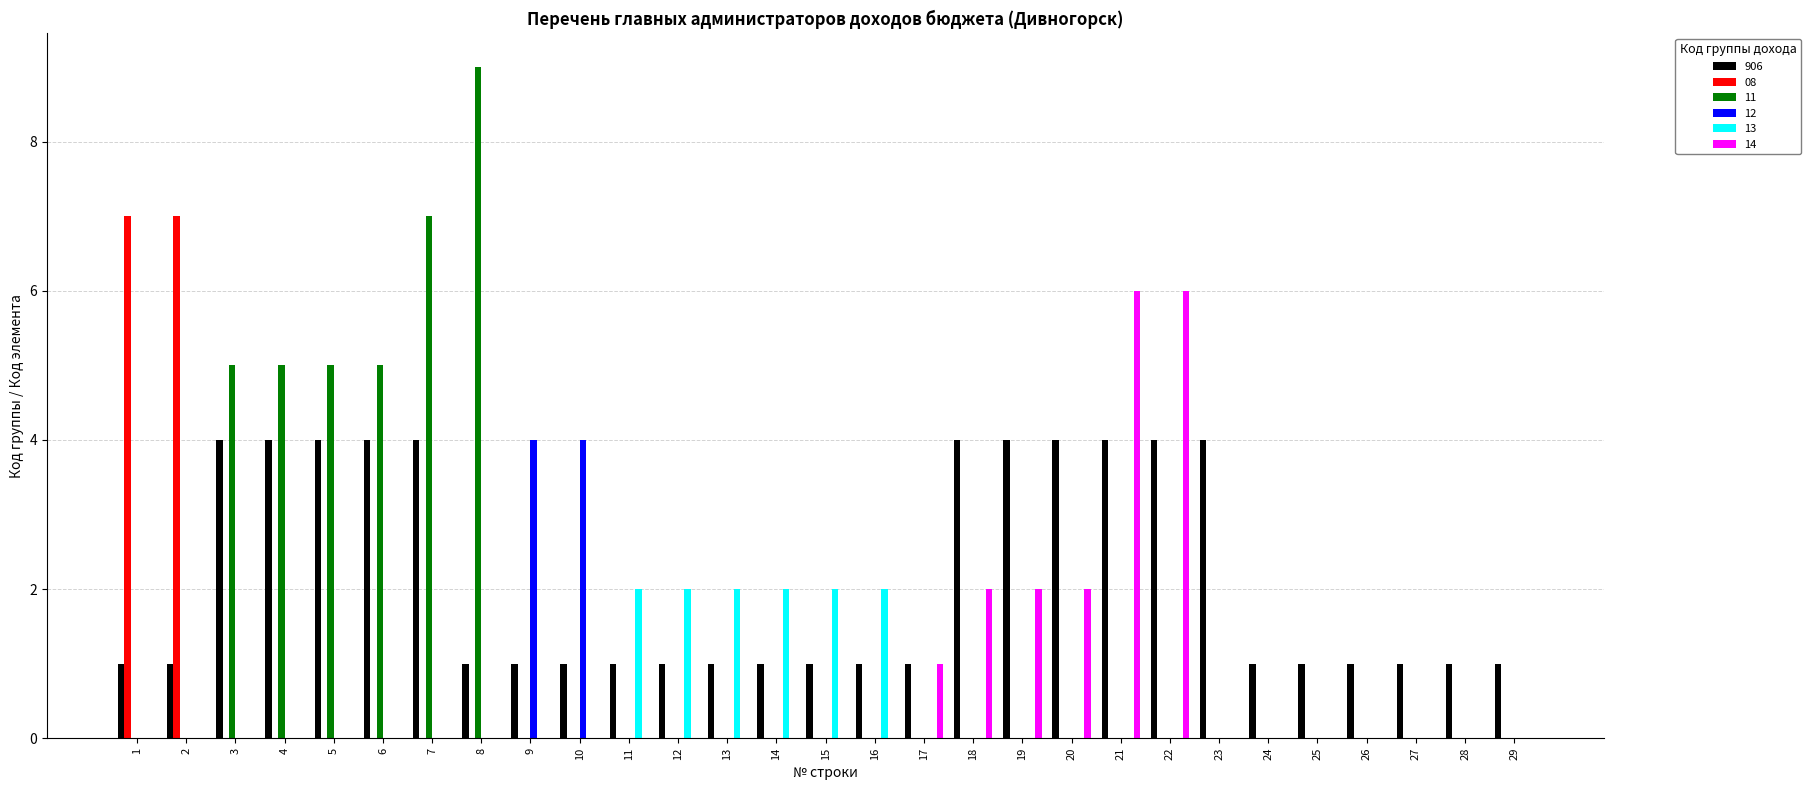

Which series has the largest total across all categories?

906